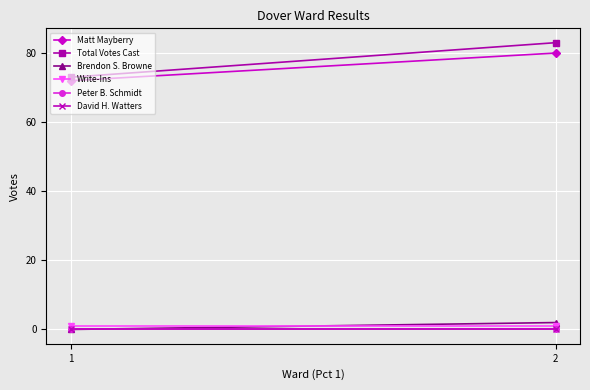

What are all the series names shown in the legend?

Matt Mayberry, Total Votes Cast, Brendon S. Browne, Write-Ins, Peter B. Schmidt, David H. Watters